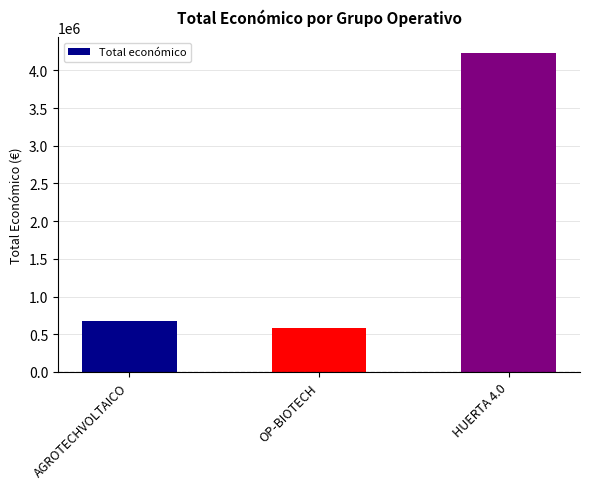

Which label corresponds to the smallest value in the chart?

OP-BIOTECH